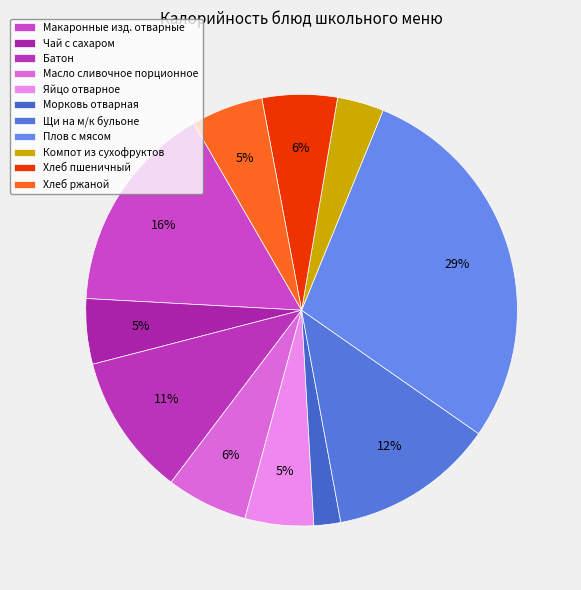

What is the total percentage of Батон and Макаронные изд. отварные?

26.4%